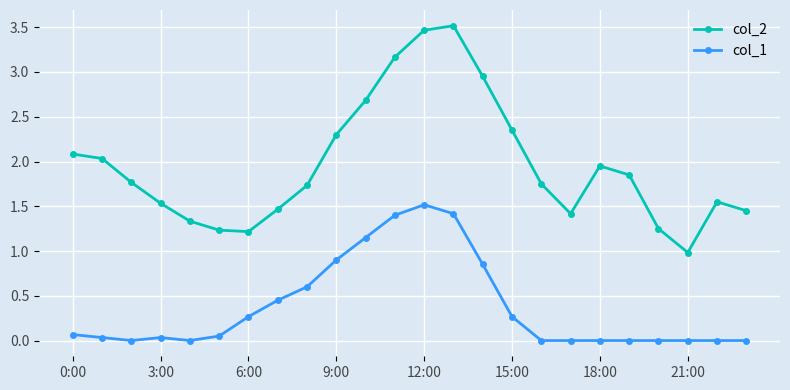

What is the greatest value displayed?

3.5